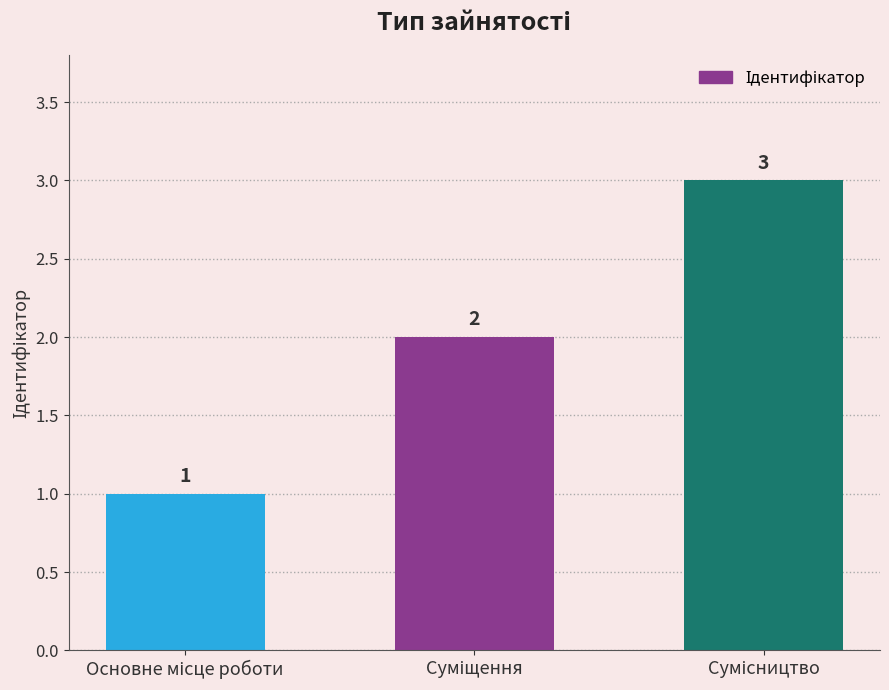

What is the value of the 3rd bar from the left?

3